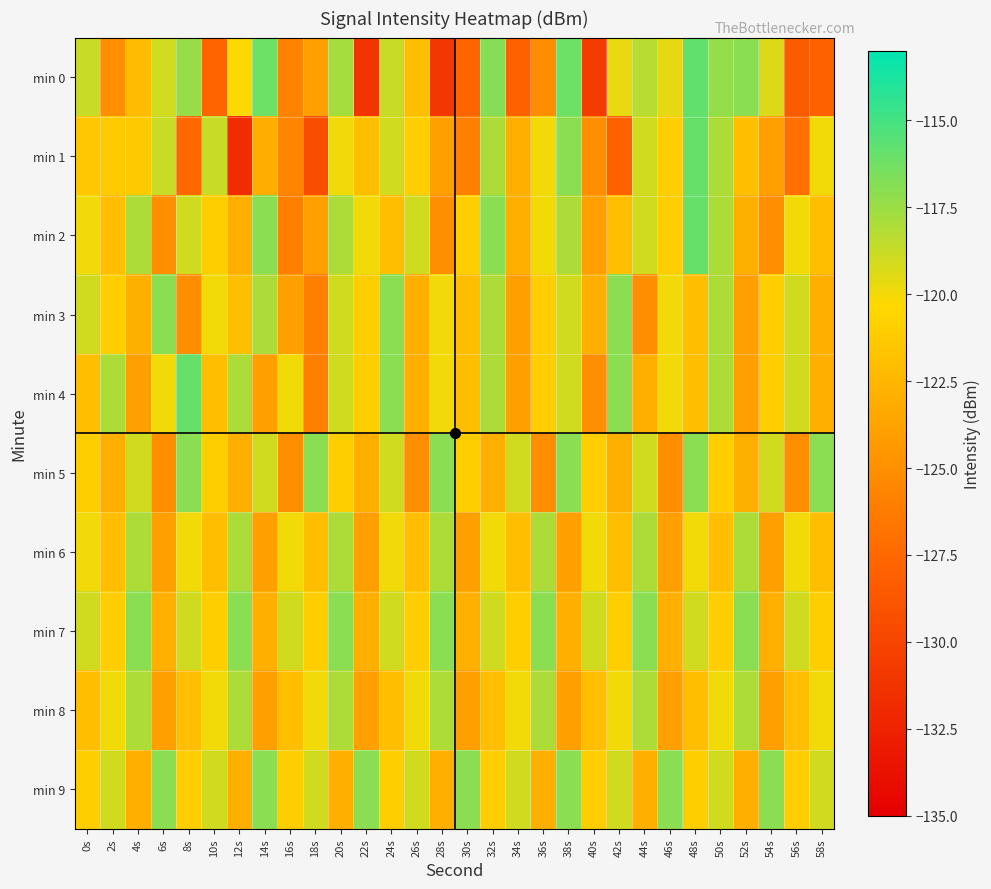

Reading left to right, transcribe all the data shown in this chart.

min 0: 0s=-118.7	2s=-125.0	4s=-122.2	6s=-119.0	8s=-117.4	10s=-127.7	12s=-120.3	14s=-116.1	16s=-125.8	18s=-124.0	20s=-117.8	22s=-131.2	24s=-118.7	26s=-122.1	28s=-131.0	30s=-127.8	32s=-116.8	34s=-128.0	36s=-125.2	38s=-116.2	40s=-130.7	42s=-119.7	44s=-118.3	46s=-119.6	48s=-115.8	50s=-117.3	52s=-117.0	54s=-119.3	56s=-128.3	58s=-127.9
min 1: 0s=-121.4	2s=-121.2	4s=-121.3	6s=-118.8	8s=-127.5	10s=-118.8	12s=-131.8	14s=-123.1	16s=-125.7	18s=-129.3	20s=-120.0	22s=-122.0	24s=-119.0	26s=-121.0	28s=-124.0	30s=-126.0	32s=-118.0	34s=-123.0	36s=-120.0	38s=-117.0	40s=-125.0	42s=-128.0	44s=-119.0	46s=-121.0	48s=-116.0	50s=-118.0	52s=-122.0	54s=-124.0	56s=-127.0	58s=-120.0
min 2: 0s=-120.0	2s=-122.0	4s=-118.0	6s=-125.0	8s=-119.0	10s=-121.0	12s=-123.0	14s=-117.0	16s=-126.0	18s=-124.0	20s=-118.0	22s=-120.0	24s=-122.0	26s=-119.0	28s=-125.0	30s=-121.0	32s=-117.0	34s=-123.0	36s=-120.0	38s=-118.0	40s=-124.0	42s=-122.0	44s=-119.0	46s=-121.0	48s=-116.0	50s=-118.0	52s=-123.0	54s=-125.0	56s=-120.0	58s=-122.0
min 3: 0s=-119.0	2s=-121.0	4s=-123.0	6s=-117.0	8s=-125.0	10s=-120.0	12s=-122.0	14s=-118.0	16s=-124.0	18s=-126.0	20s=-119.0	22s=-121.0	24s=-117.0	26s=-123.0	28s=-120.0	30s=-122.0	32s=-118.0	34s=-124.0	36s=-121.0	38s=-119.0	40s=-123.0	42s=-117.0	44s=-125.0	46s=-120.0	48s=-122.0	50s=-118.0	52s=-124.0	54s=-121.0	56s=-119.0	58s=-123.0
min 4: 0s=-122.0	2s=-118.0	4s=-124.0	6s=-120.0	8s=-116.0	10s=-122.0	12s=-118.0	14s=-124.0	16s=-120.0	18s=-126.0	20s=-119.0	22s=-121.0	24s=-117.0	26s=-123.0	28s=-120.0	30s=-122.0	32s=-118.0	34s=-124.0	36s=-121.0	38s=-119.0	40s=-125.0	42s=-117.0	44s=-123.0	46s=-120.0	48s=-122.0	50s=-118.0	52s=-124.0	54s=-121.0	56s=-119.0	58s=-123.0
min 5: 0s=-121.0	2s=-123.0	4s=-119.0	6s=-125.0	8s=-117.0	10s=-121.0	12s=-123.0	14s=-119.0	16s=-125.0	18s=-117.0	20s=-121.0	22s=-123.0	24s=-119.0	26s=-125.0	28s=-117.0	30s=-121.0	32s=-123.0	34s=-119.0	36s=-125.0	38s=-117.0	40s=-121.0	42s=-123.0	44s=-119.0	46s=-125.0	48s=-117.0	50s=-121.0	52s=-123.0	54s=-119.0	56s=-125.0	58s=-117.0
min 6: 0s=-120.0	2s=-122.0	4s=-118.0	6s=-124.0	8s=-120.0	10s=-122.0	12s=-118.0	14s=-124.0	16s=-120.0	18s=-122.0	20s=-118.0	22s=-124.0	24s=-120.0	26s=-122.0	28s=-118.0	30s=-124.0	32s=-120.0	34s=-122.0	36s=-118.0	38s=-124.0	40s=-120.0	42s=-122.0	44s=-118.0	46s=-124.0	48s=-120.0	50s=-122.0	52s=-118.0	54s=-124.0	56s=-120.0	58s=-122.0
min 7: 0s=-119.0	2s=-121.0	4s=-117.0	6s=-123.0	8s=-119.0	10s=-121.0	12s=-117.0	14s=-123.0	16s=-119.0	18s=-121.0	20s=-117.0	22s=-123.0	24s=-119.0	26s=-121.0	28s=-117.0	30s=-123.0	32s=-119.0	34s=-121.0	36s=-117.0	38s=-123.0	40s=-119.0	42s=-121.0	44s=-117.0	46s=-123.0	48s=-119.0	50s=-121.0	52s=-117.0	54s=-123.0	56s=-119.0	58s=-121.0
min 8: 0s=-122.0	2s=-120.0	4s=-118.0	6s=-124.0	8s=-122.0	10s=-120.0	12s=-118.0	14s=-124.0	16s=-122.0	18s=-120.0	20s=-118.0	22s=-124.0	24s=-122.0	26s=-120.0	28s=-118.0	30s=-124.0	32s=-122.0	34s=-120.0	36s=-118.0	38s=-124.0	40s=-122.0	42s=-120.0	44s=-118.0	46s=-124.0	48s=-122.0	50s=-120.0	52s=-118.0	54s=-124.0	56s=-122.0	58s=-120.0
min 9: 0s=-121.0	2s=-119.0	4s=-123.0	6s=-117.0	8s=-121.0	10s=-119.0	12s=-123.0	14s=-117.0	16s=-121.0	18s=-119.0	20s=-123.0	22s=-117.0	24s=-121.0	26s=-119.0	28s=-123.0	30s=-117.0	32s=-121.0	34s=-119.0	36s=-123.0	38s=-117.0	40s=-121.0	42s=-119.0	44s=-123.0	46s=-117.0	48s=-121.0	50s=-119.0	52s=-123.0	54s=-117.0	56s=-121.0	58s=-119.0